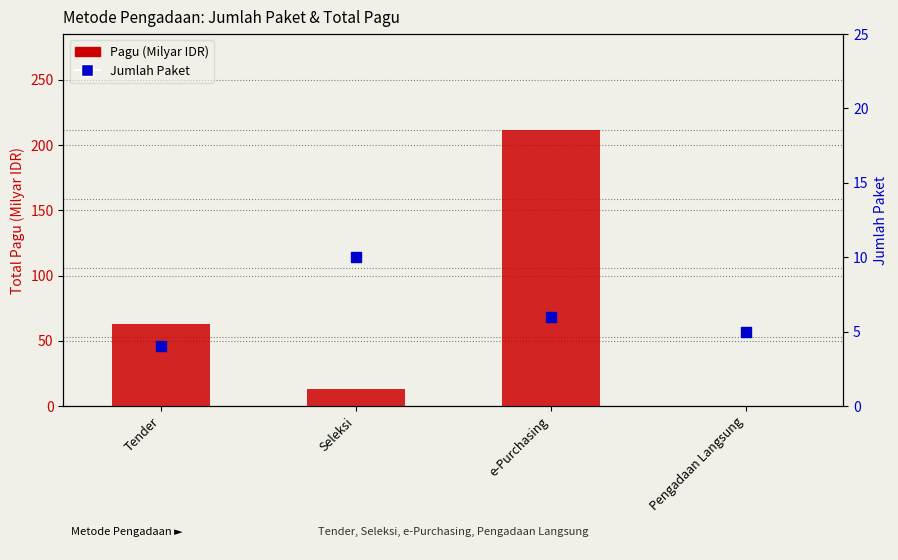

Which series has the widest spread of Y values?

Pagu (Milyar IDR)